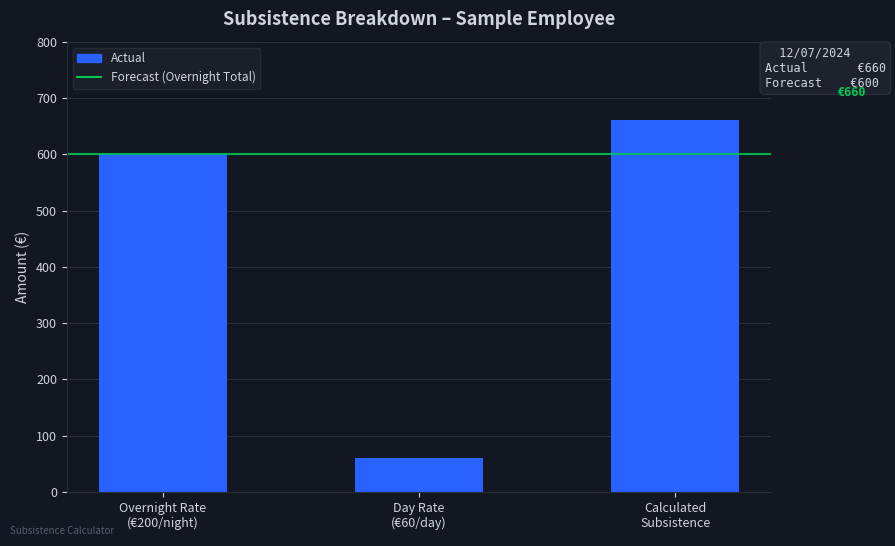

Between Overnight Rate
(€200/night) and Calculated
Subsistence, which is larger?

Calculated
Subsistence